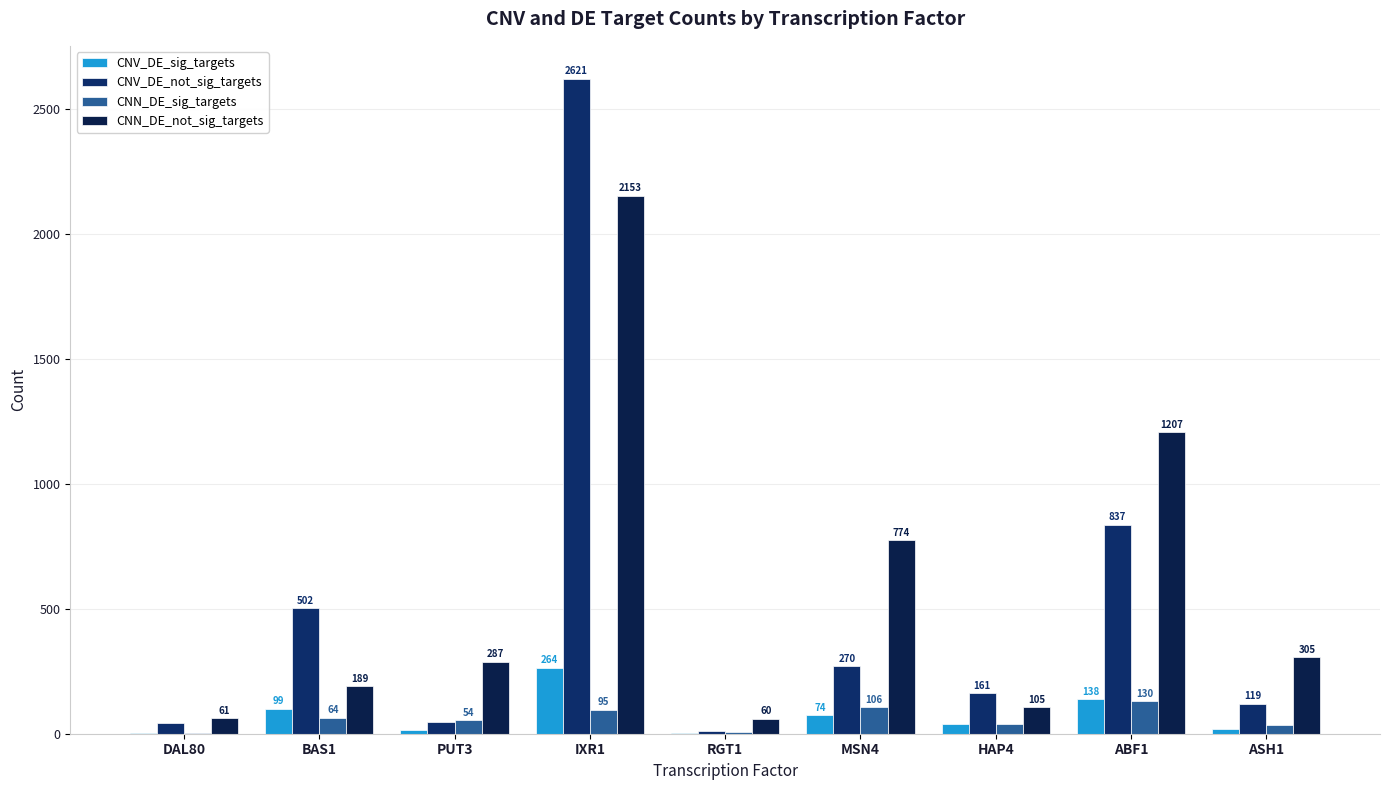

What is the minimum value for CNN_DE_sig_targets?

2